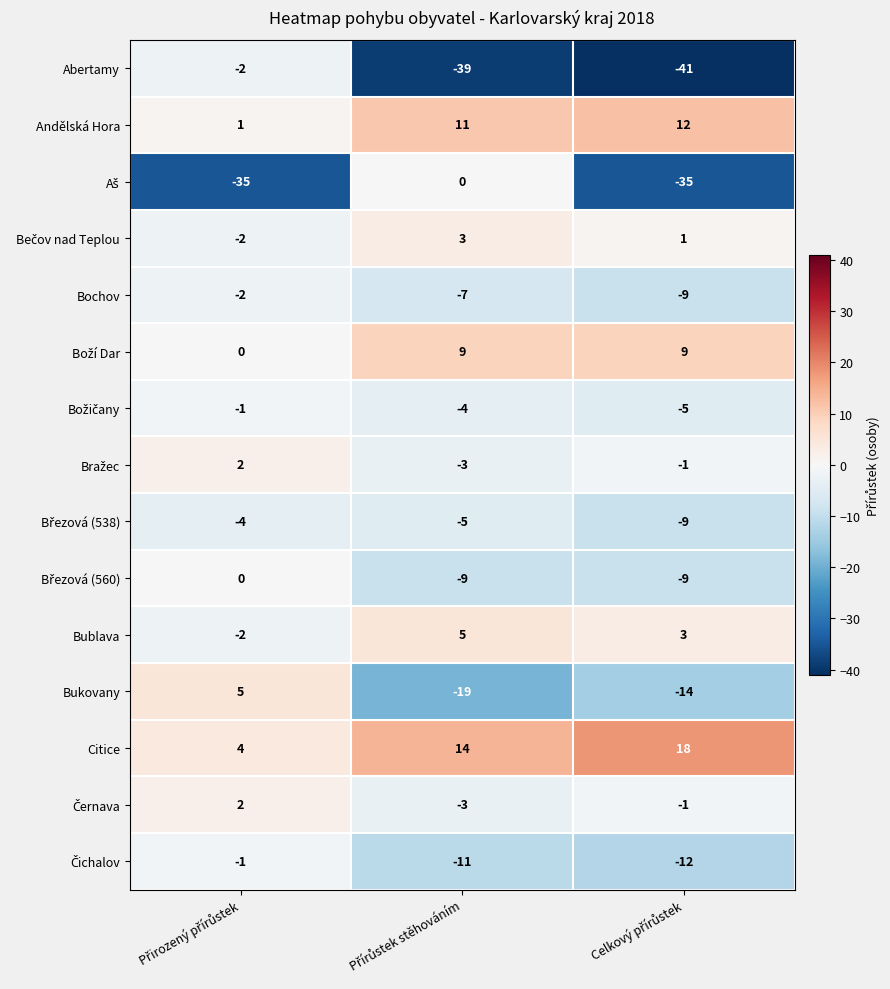

What is the difference between the maximum and minimum values in the Bochov series?

7